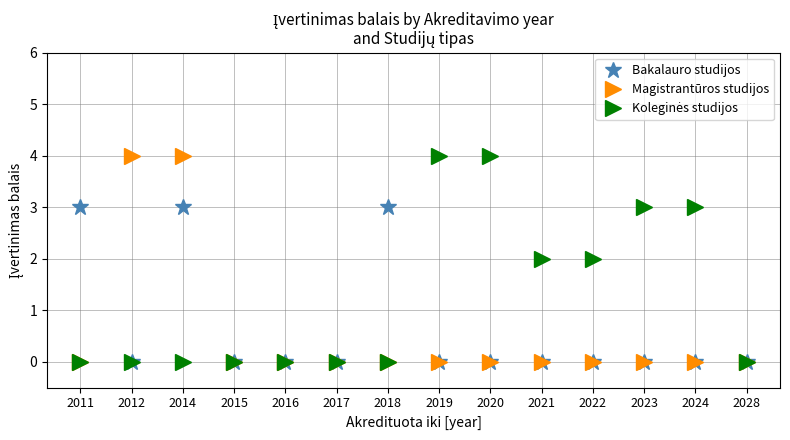

Is it true that Magistrantūros studijos equals 2 at 2020?

False